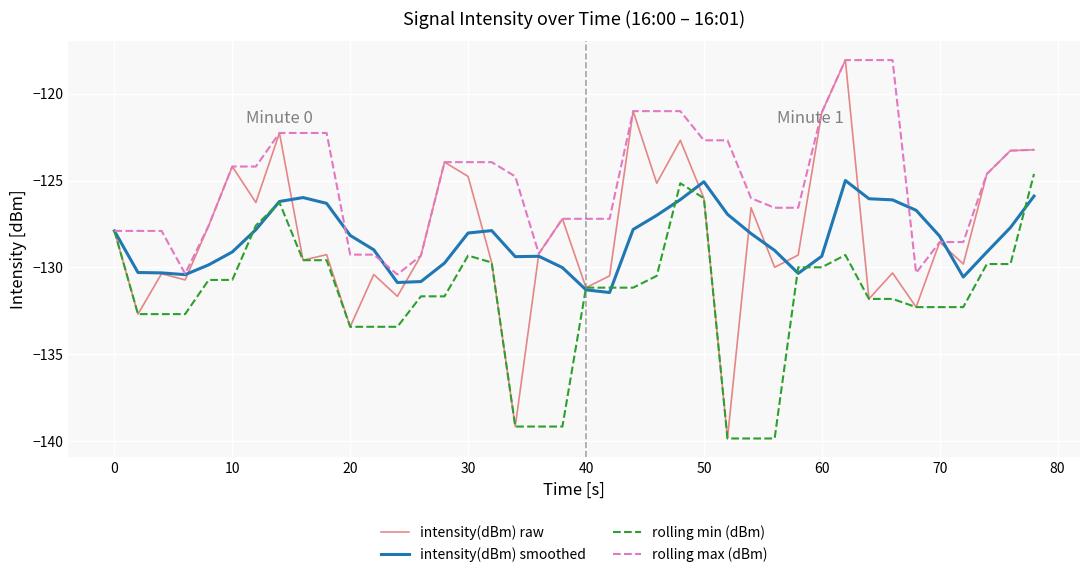

Which series has the widest spread of values?

intensity(dBm) raw